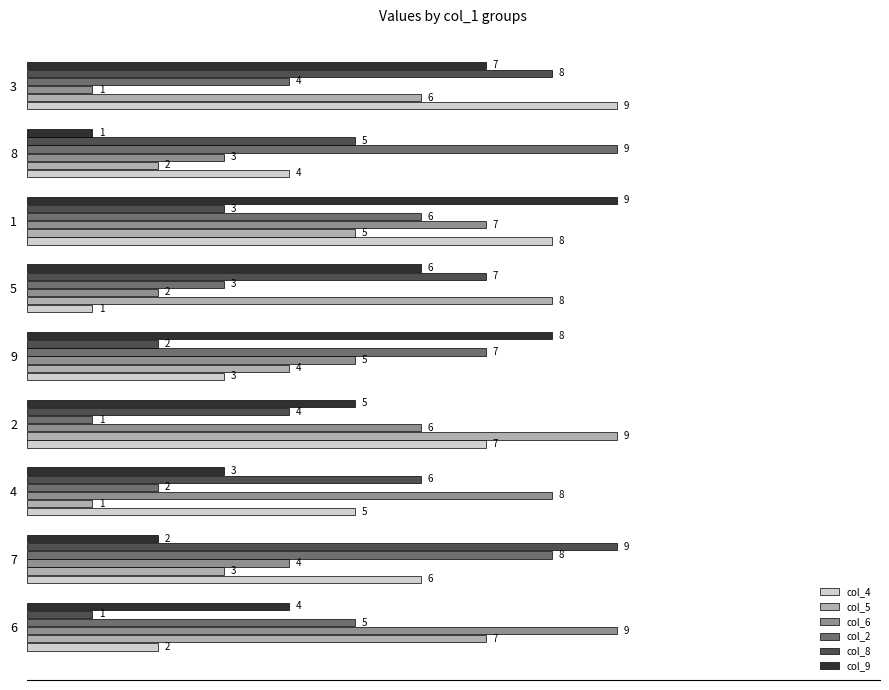

The value of col_6 at 8 is 1. True or false?

False